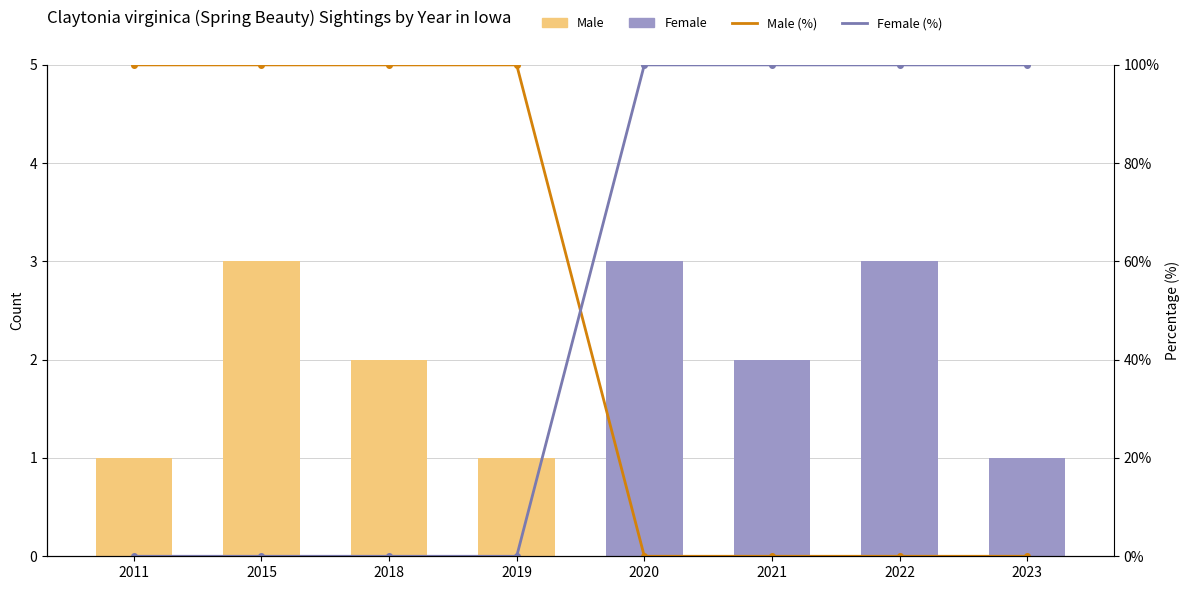

Which label corresponds to the largest value in the chart?

2011